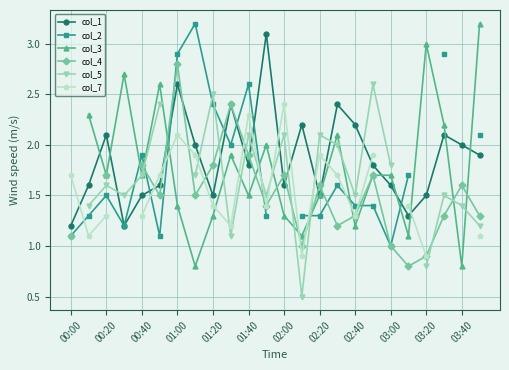

What are all the series names shown in the legend?

col_1, col_2, col_3, col_4, col_5, col_7